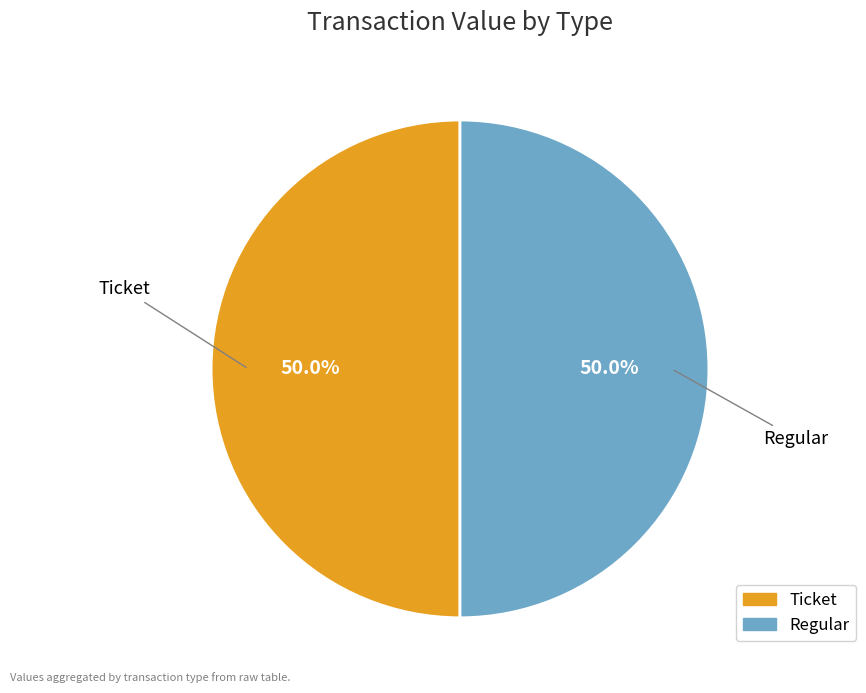

How many slices are in this pie chart?

2